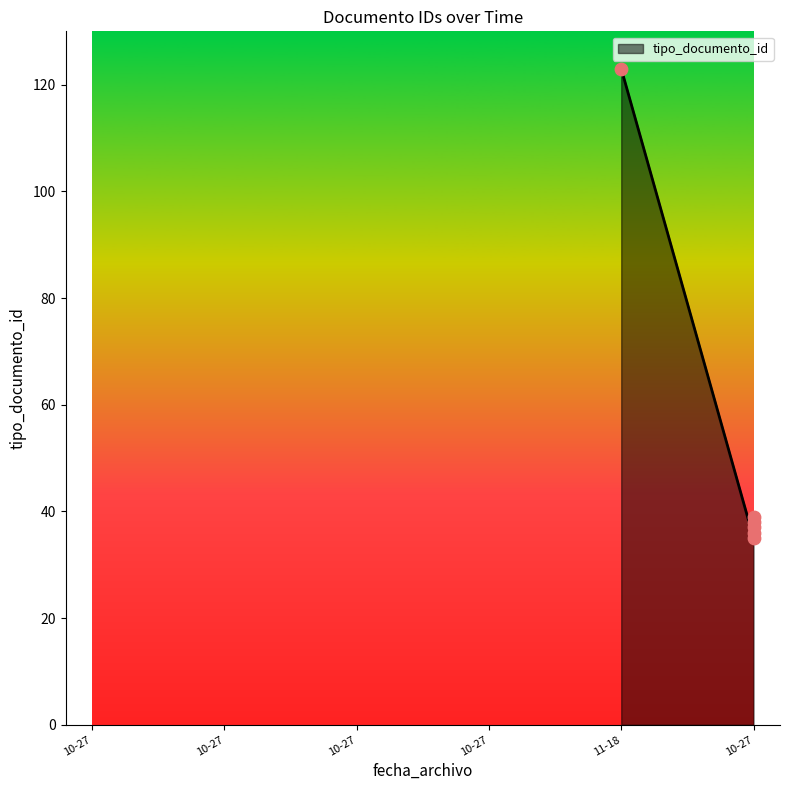

Which has a higher value, 2021-11-18 or 2021-10-27?

2021-11-18